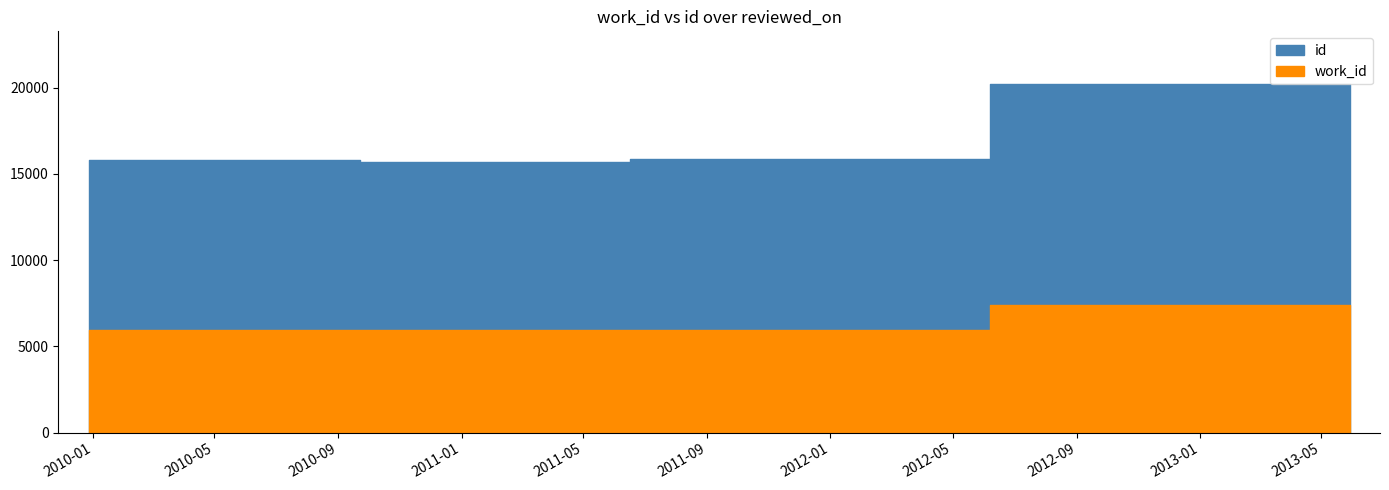

True or false: work_id and id cross at least once.

False